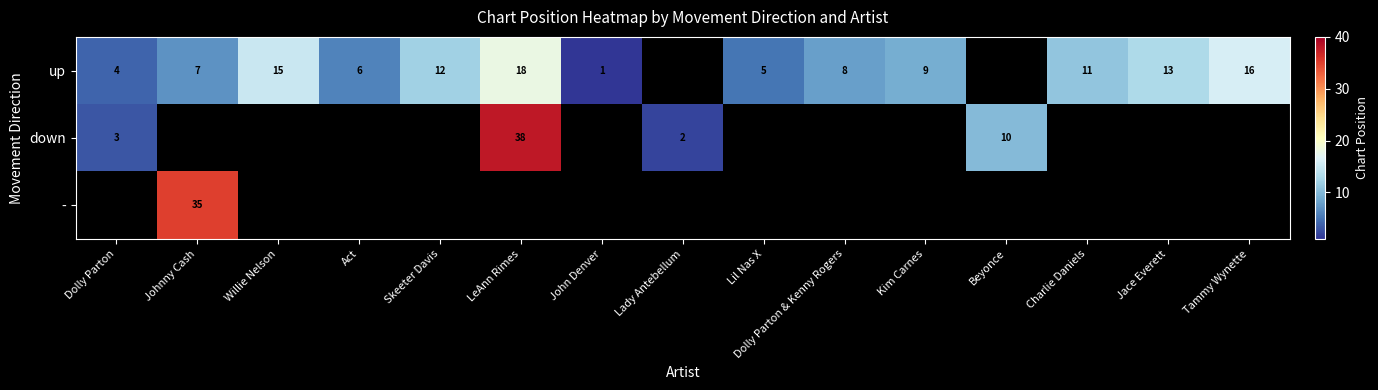

What is the sum of the up values at Dolly Parton and LeAnn Rimes?

22